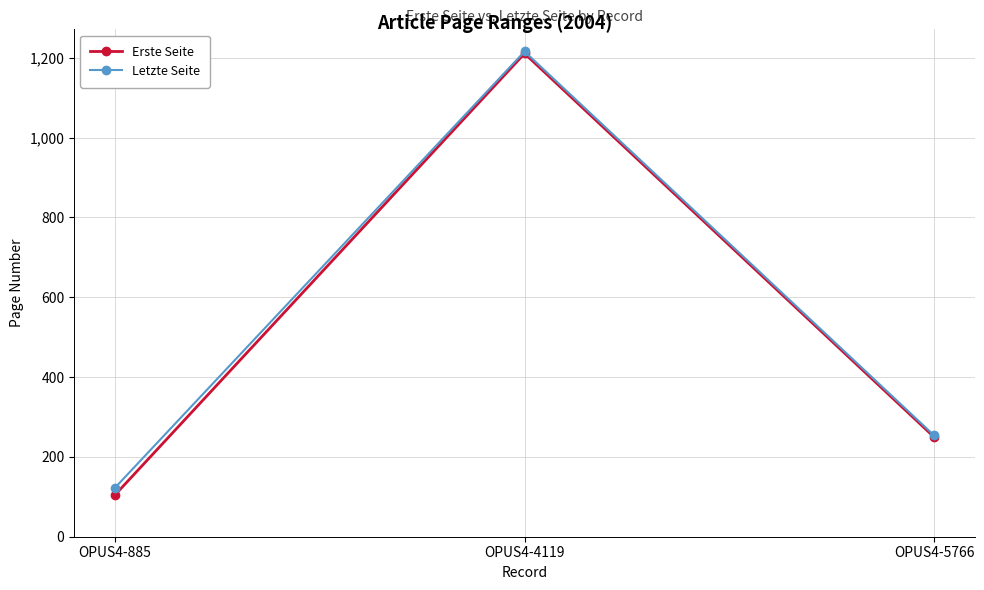

What is the total value across all series at OPUS4-4119?

2427